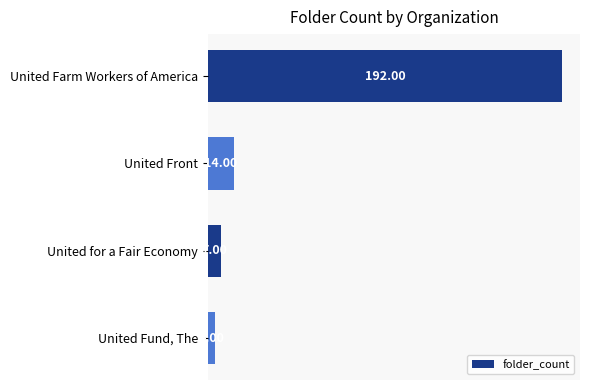

What is the difference between the second highest and second lowest values?

7